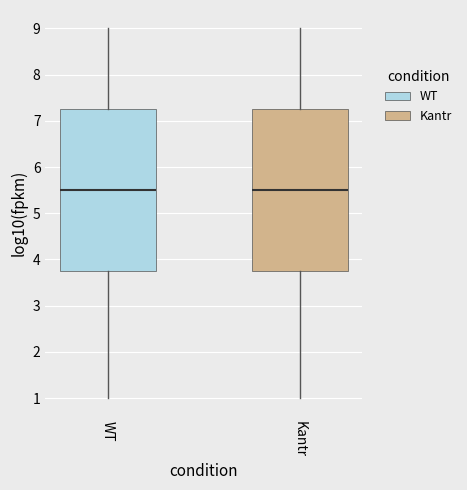

Reading left to right, transcribe this box plot: for each box, give where its median line is, the range the box spans, and where its two whiskers end, as read against the y-axis. The values are not printed on the chart, so give them approximately, as read against the axis.

WT: median 5.5, box 3.8 to 7.3, whiskers 1.0 to 9.0
Kantr: median 5.5, box 3.8 to 7.3, whiskers 1.0 to 9.0